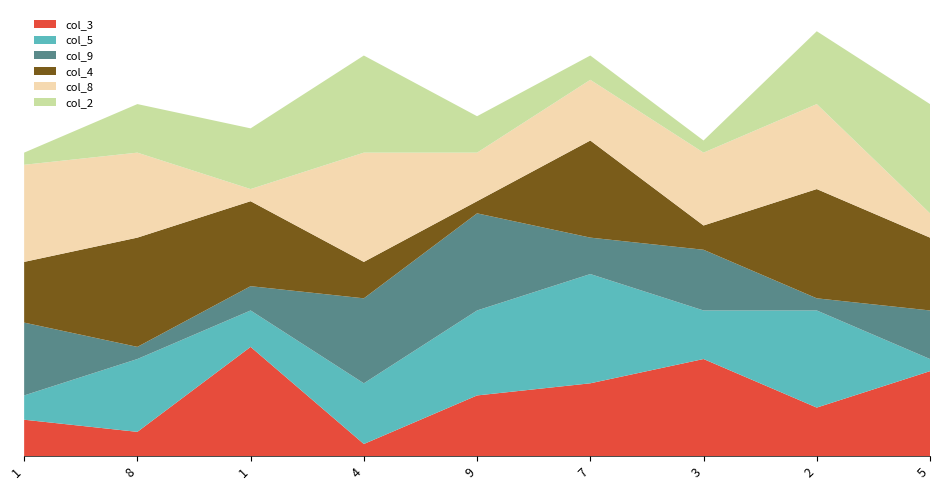

Reading left to right, list all the values displayed in this chart.

col_3: 1=3	8=2	1=9	4=1	9=5	7=6	3=8	2=4	5=7
col_5: 1=2	8=6	1=3	4=5	9=7	7=9	3=4	2=8	5=1
col_9: 1=6	8=1	1=2	4=7	9=8	7=3	3=5	2=1	5=4
col_4: 1=5	8=9	1=7	4=3	9=1	7=8	3=2	2=9	5=6
col_8: 1=8	8=7	1=1	4=9	9=4	7=5	3=6	2=7	5=2
col_2: 1=1	8=4	1=5	4=8	9=3	7=2	3=1	2=6	5=9